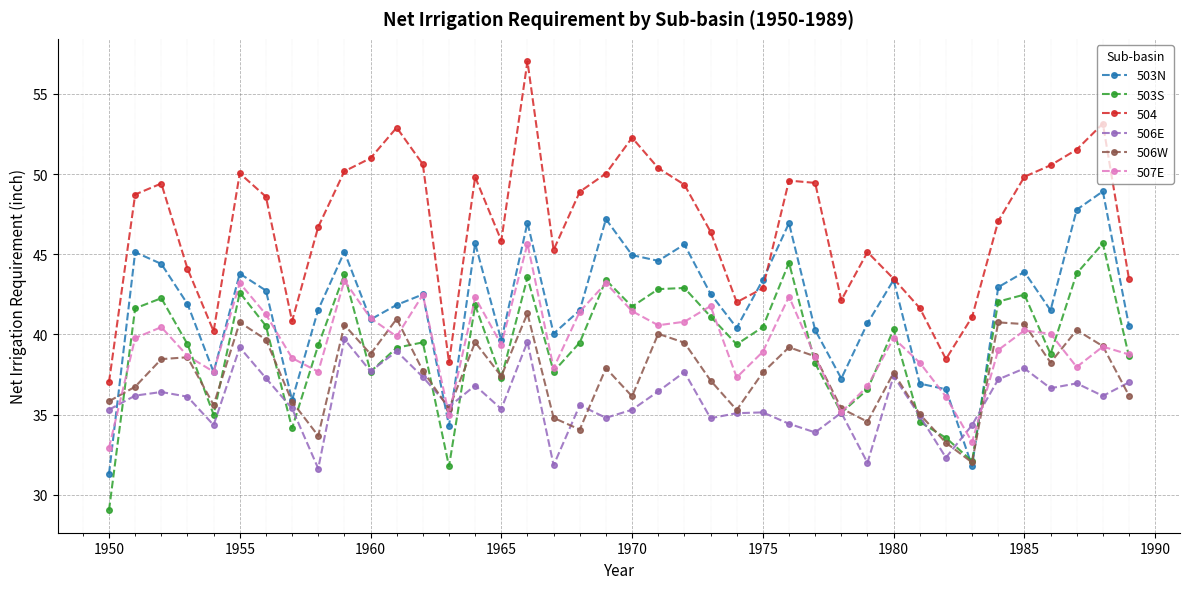

How many values in the 503S series are below 39?

15